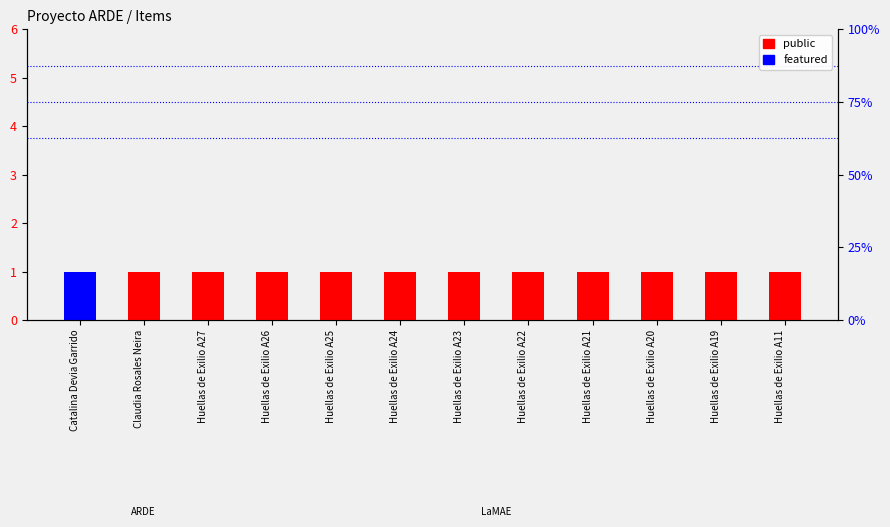

Between Huellas de Exilio A26 and Huellas de Exilio A22, which series saw the biggest shift?

public